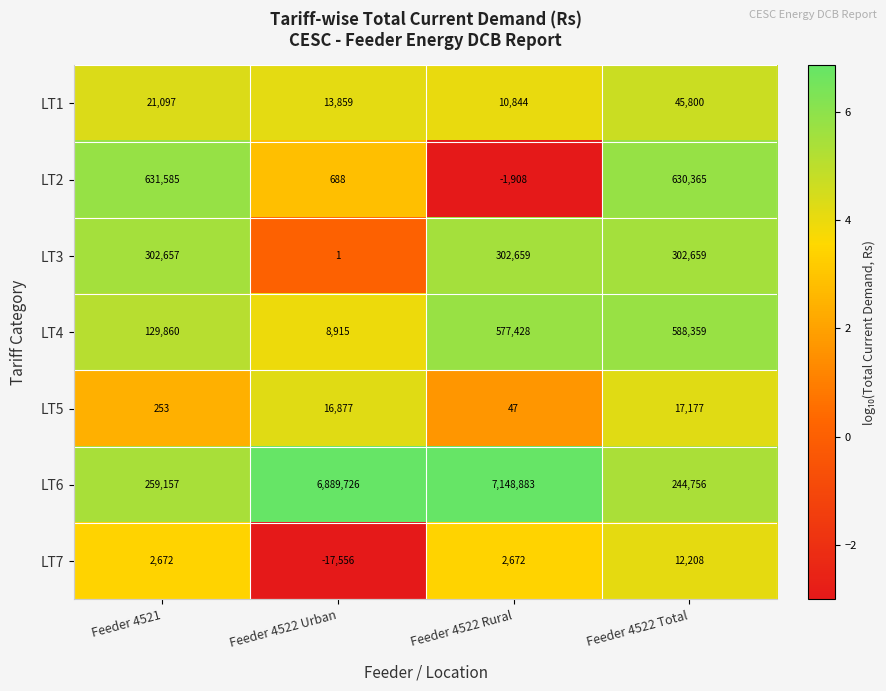

What is the difference between the LT2 values at Feeder 4522 Total and Feeder 4522 Urban?

629677